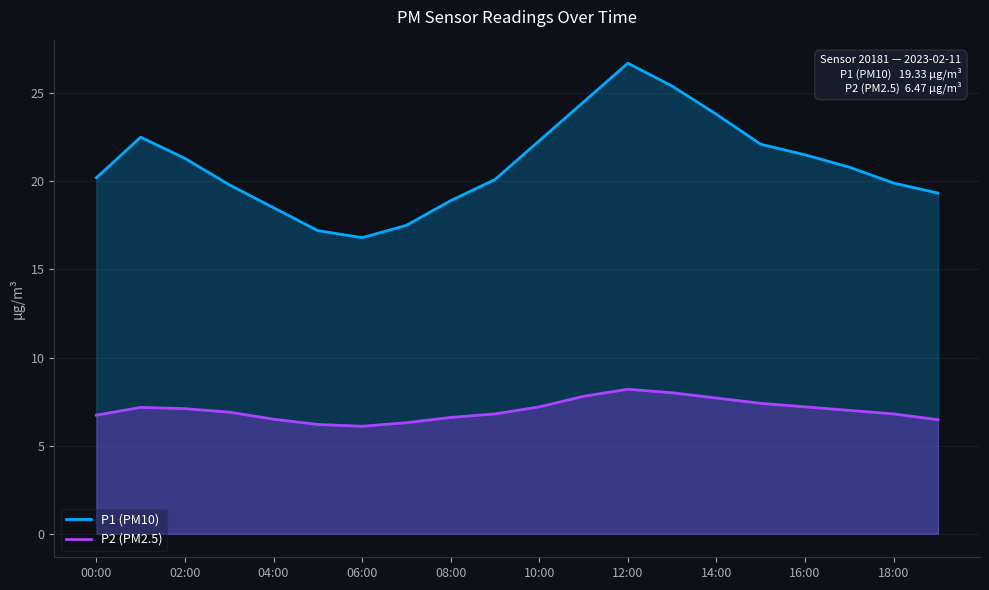

Which series has the largest range (max minus min)?

P1 (PM10)